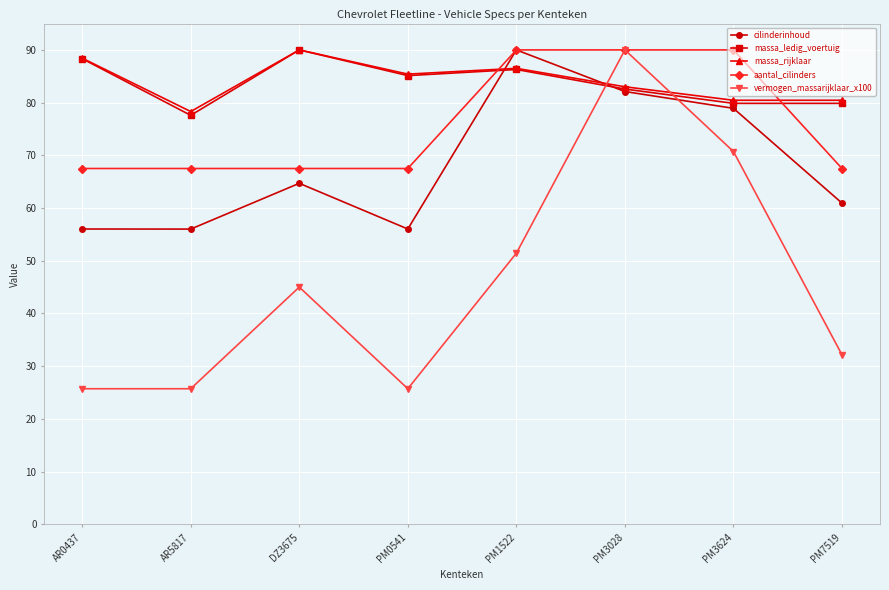

Where do vermogen_massarijklaar_x100 and massa_rijklaar first cross each other?

PM1522 and PM3028